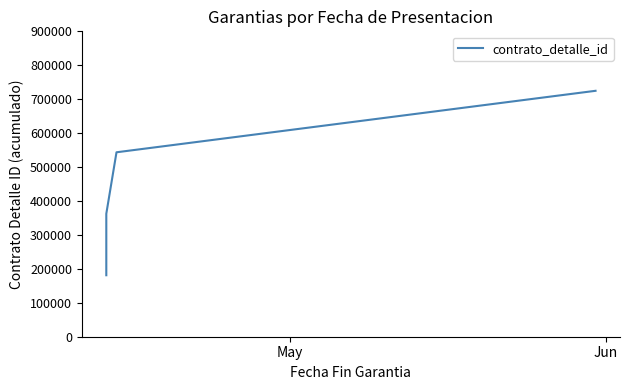

How many data points are less than 543556?

2